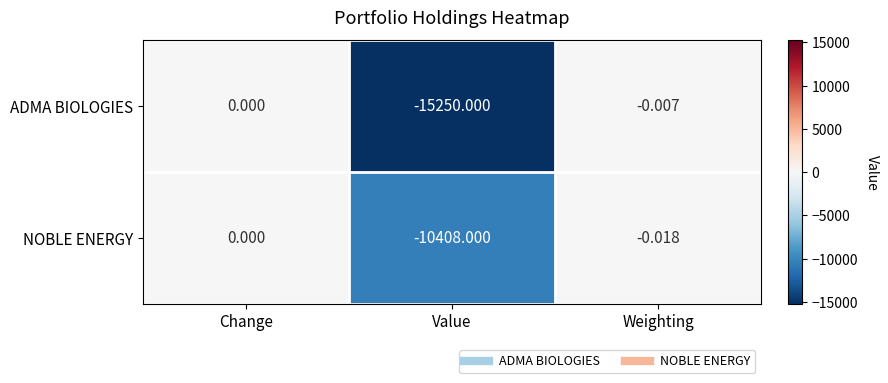

Where is ADMA BIOLOGIES nearest to the value -7625?

Weighting